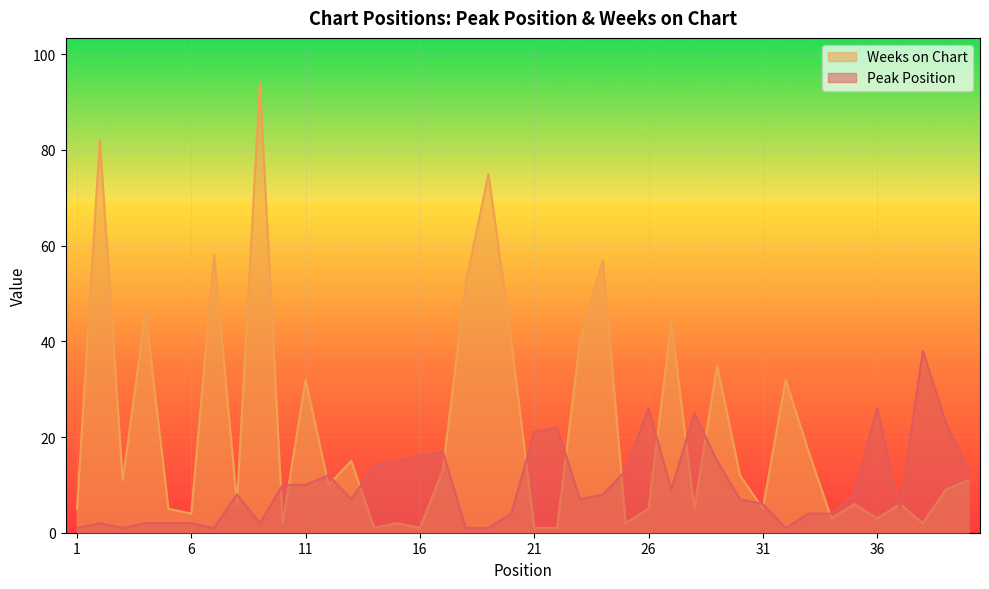

Which series has the largest range (max minus min)?

Weeks on Chart